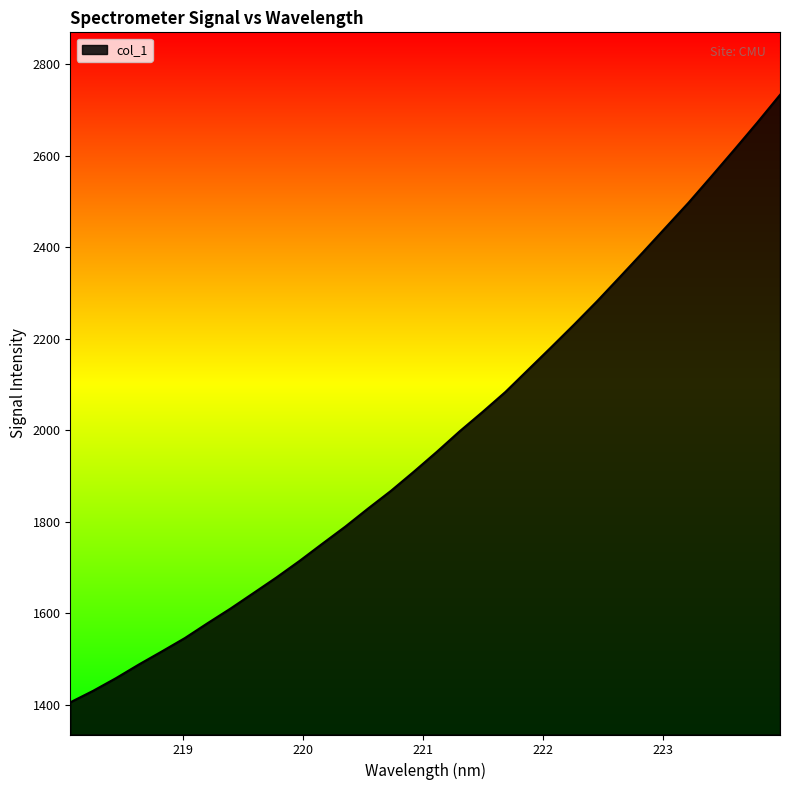

What is the difference between the maximum and minimum values?

1327.2